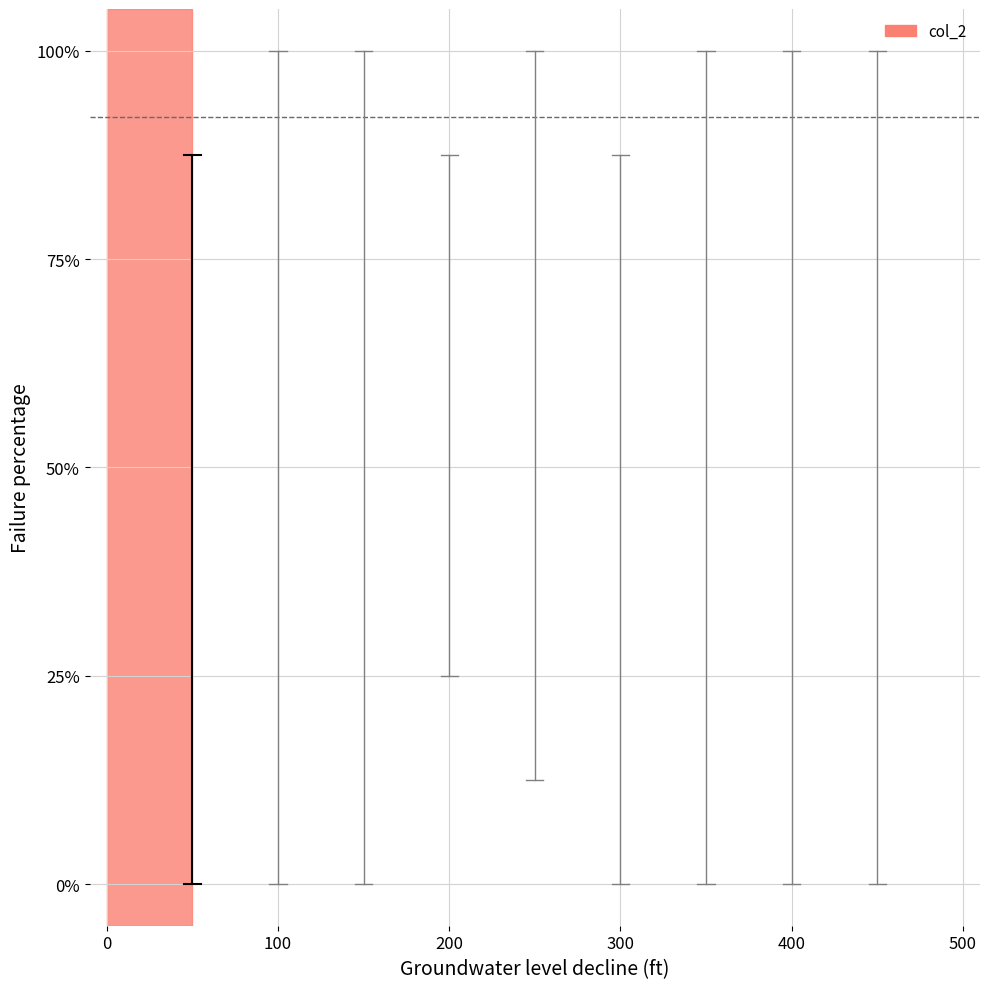

How many positive values are there?

1